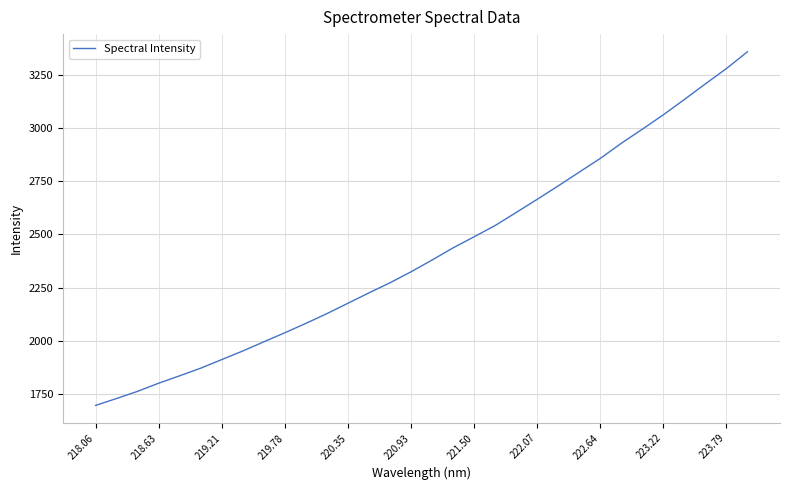

What is the smallest value displayed?

1698.0